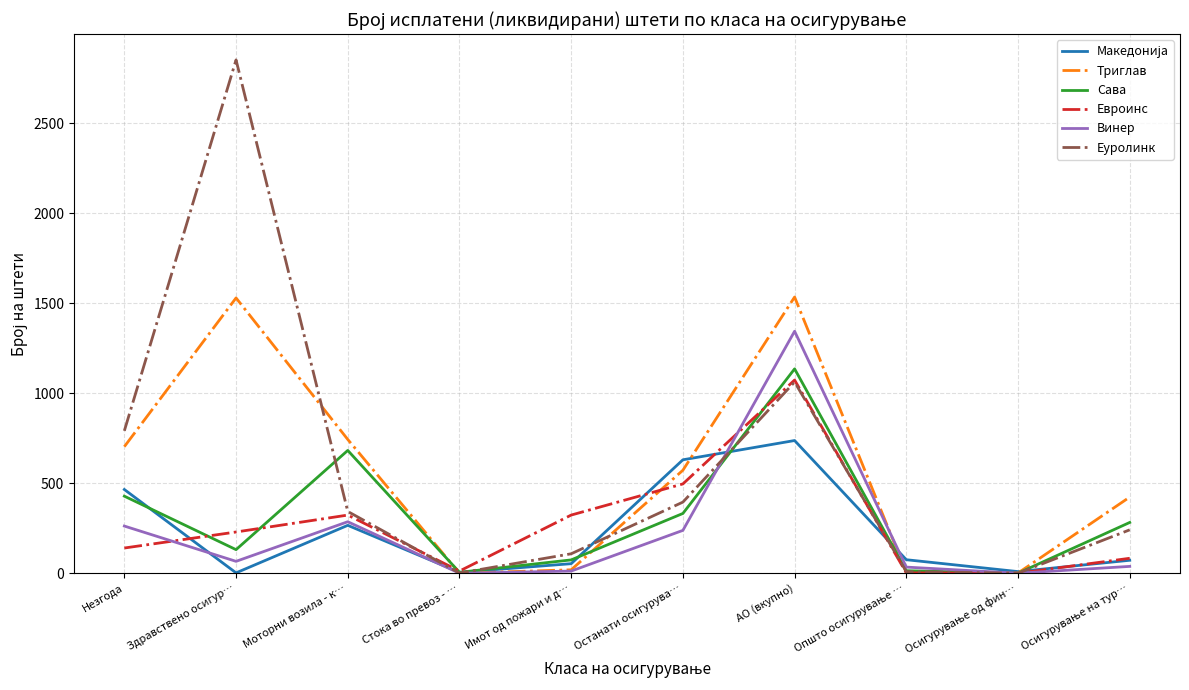

The Сава series shows 668 at Незгода. True or false?

False